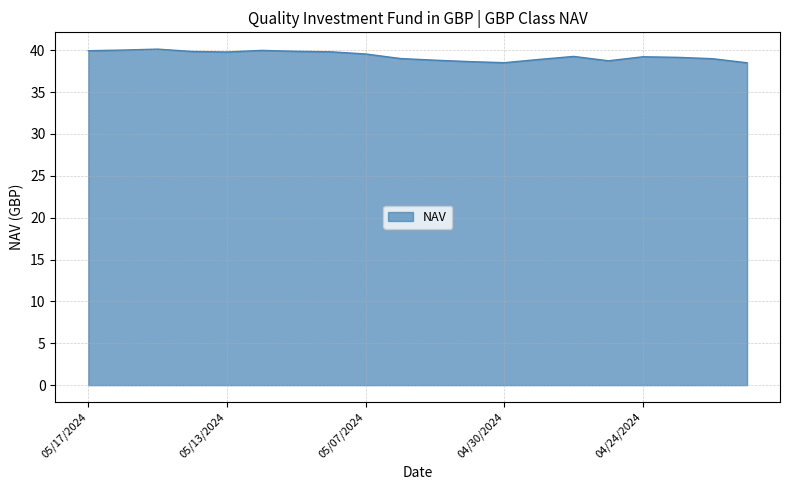

What is the minimum value shown in the chart?

38.5